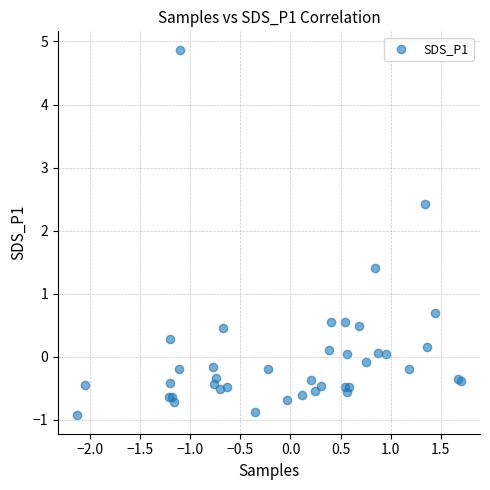

What Y value in the scatter plot is closest to 1?

0.7